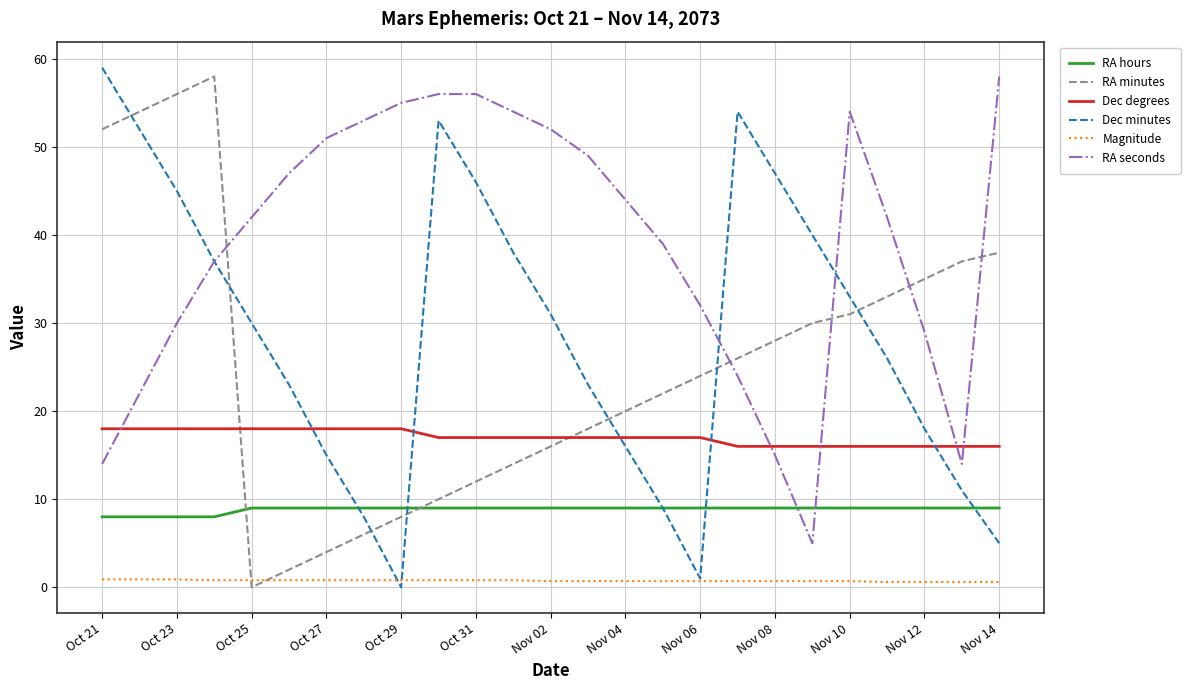

Which series has the largest total across all categories?

RA seconds